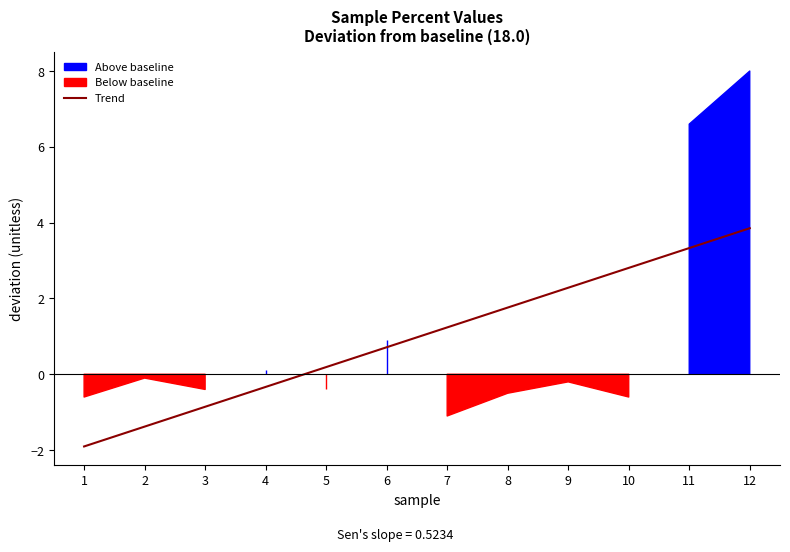

What is the greatest value displayed?

26.0